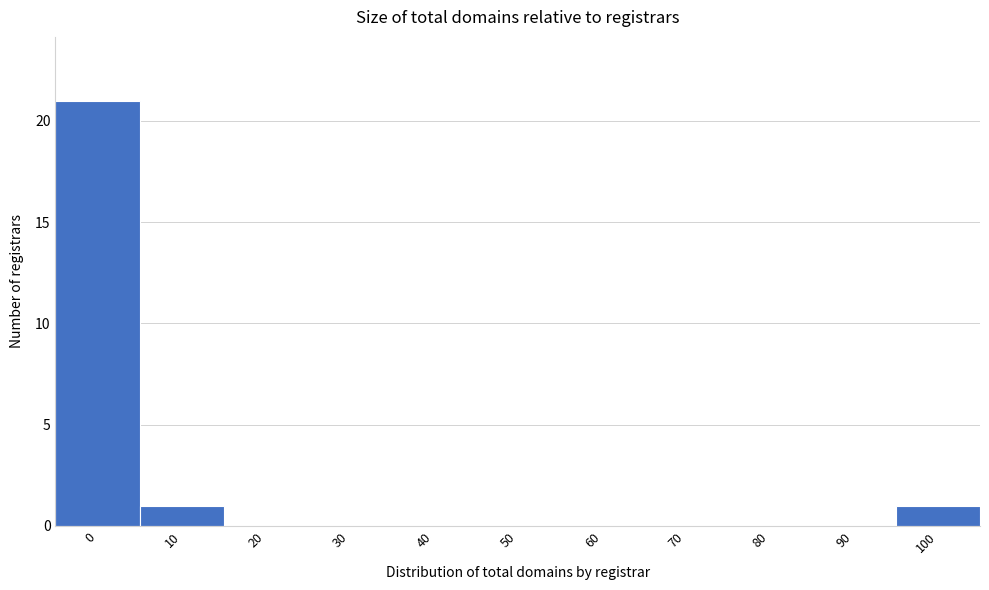

Reading left to right, extract all data points from this chart.

0=21	10=1	20=0	30=0	40=0	50=0	60=0	70=0	80=0	90=0	100=1